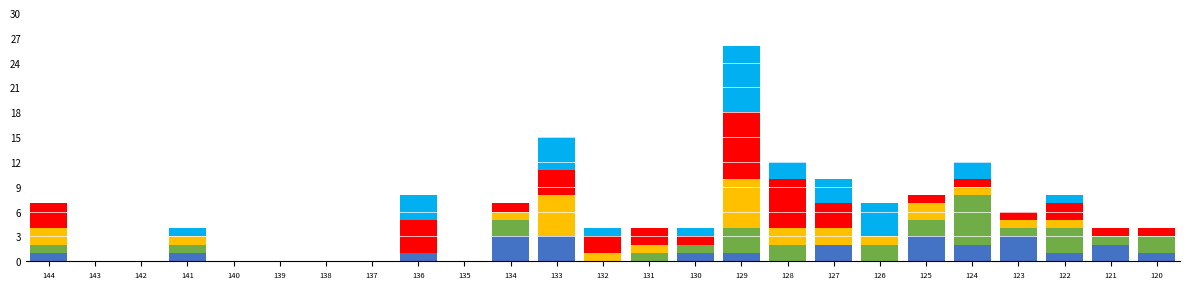

At which category is the sum across all series the highest?

129